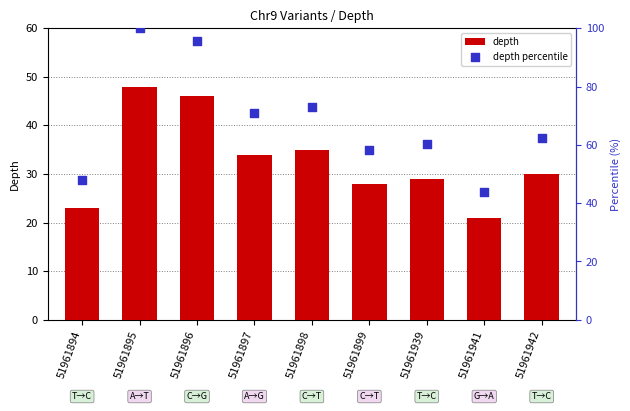

At how many categories does at least one series exceed 57?

7